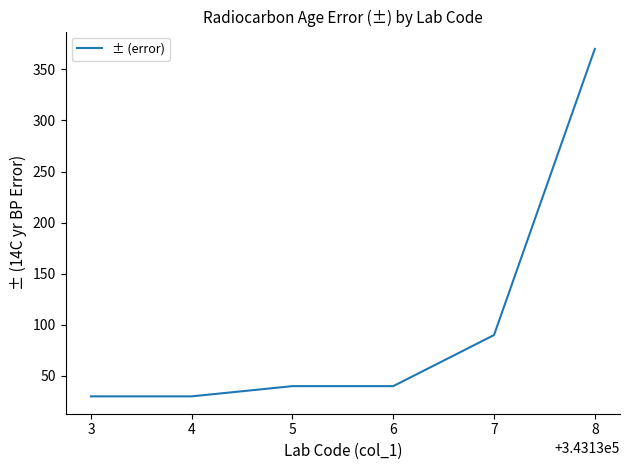

What is the maximum value shown in the chart?

370